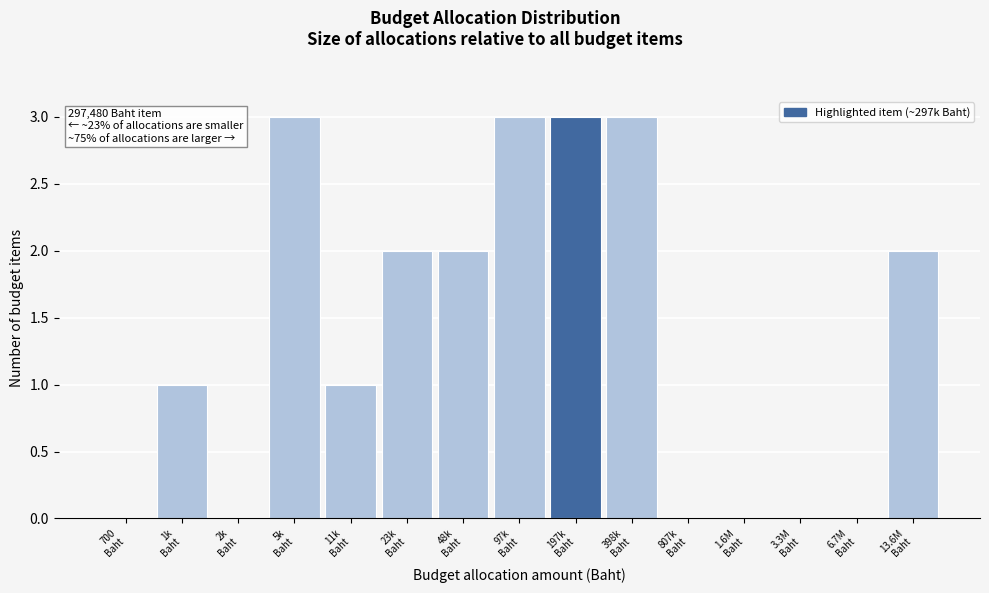

What is the sum of all values?

20